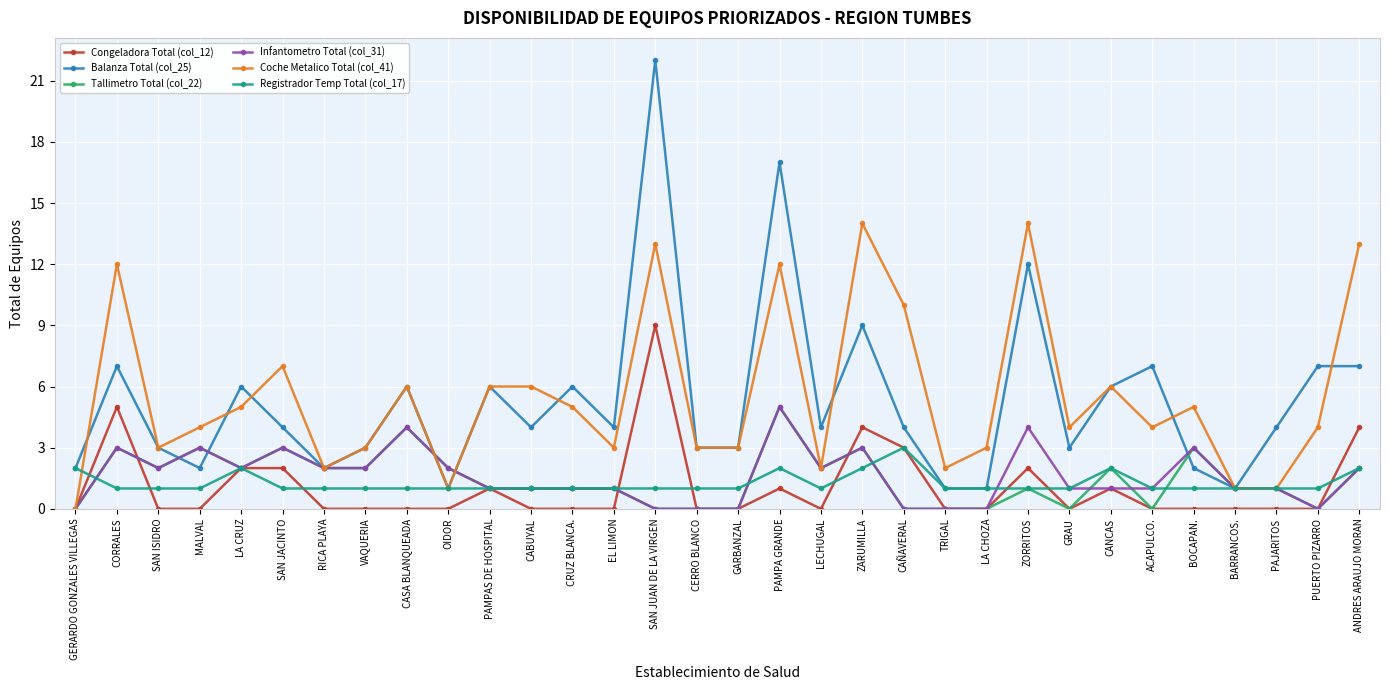

Is the value of Coche Metalico Total (col_41) at GARBANZAL greater than the value of Infantometro Total (col_31) at VAQUERIA?

Yes